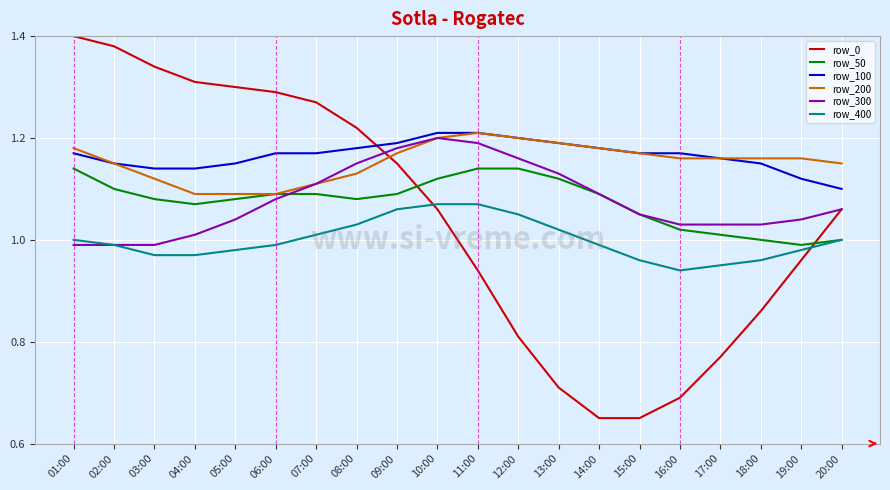

What is the difference between the maximum and minimum values in the row_400 series?

0.1